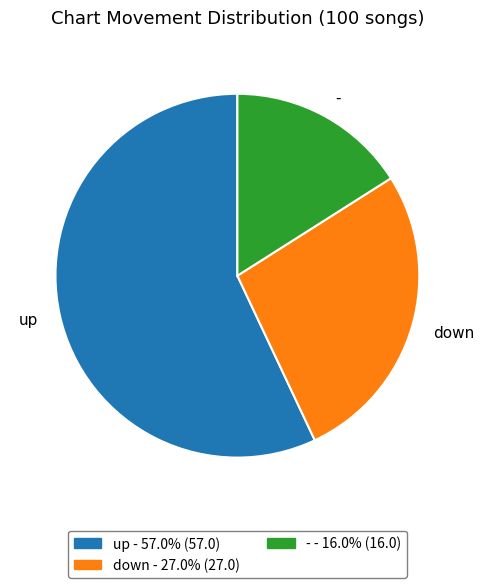

Do down and up together represent more than half of the pie?

Yes